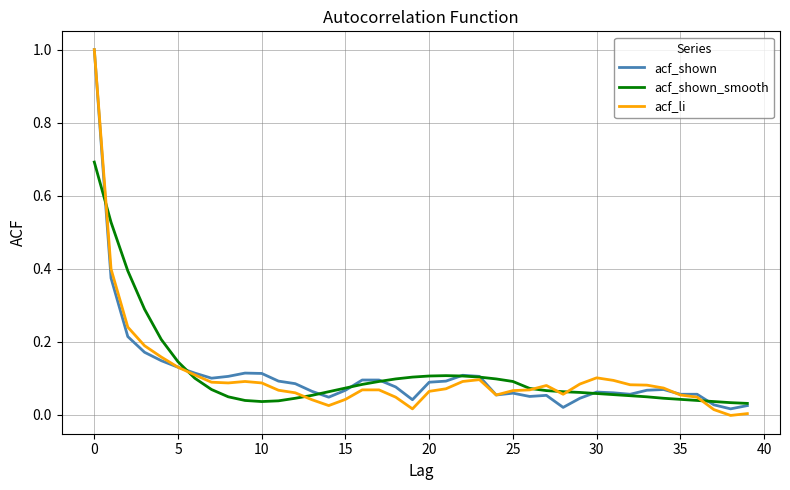

Count the number of data series in this chart.

3